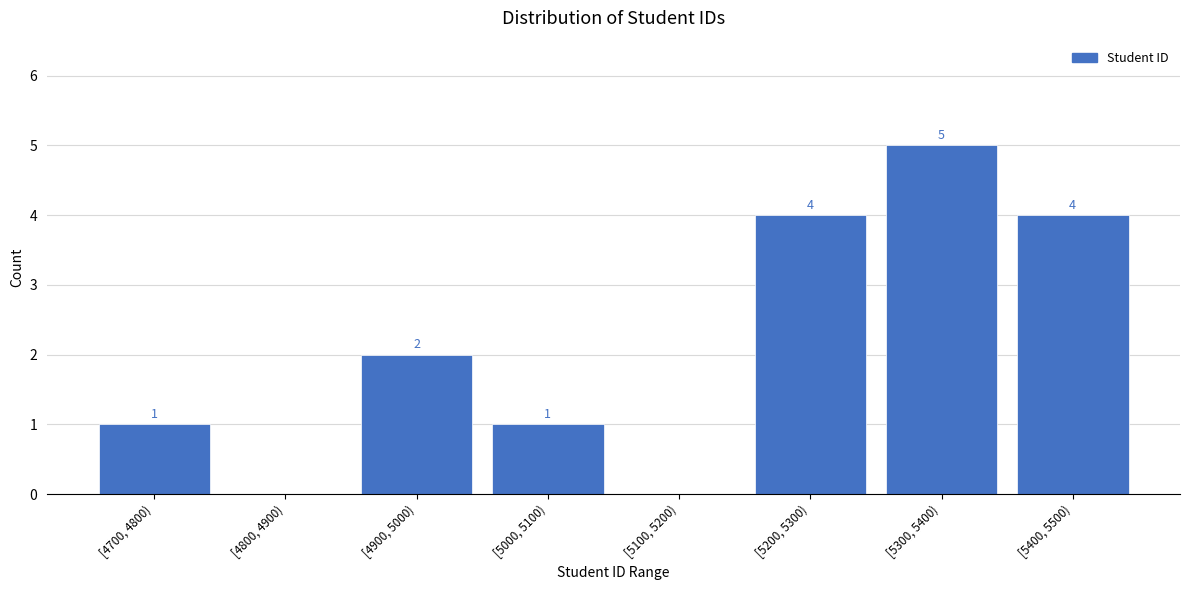

Reading left to right, what are all the values shown in this chart?

[4700, 4800)=1	[4800, 4900)=0	[4900, 5000)=2	[5000, 5100)=1	[5100, 5200)=0	[5200, 5300)=4	[5300, 5400)=5	[5400, 5500)=4